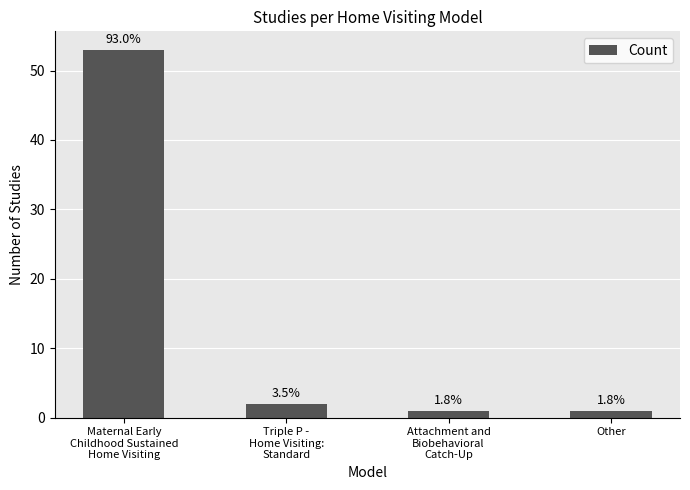

The chart shows a value of 3 at Triple P -
Home Visiting:
Standard. True or false?

False